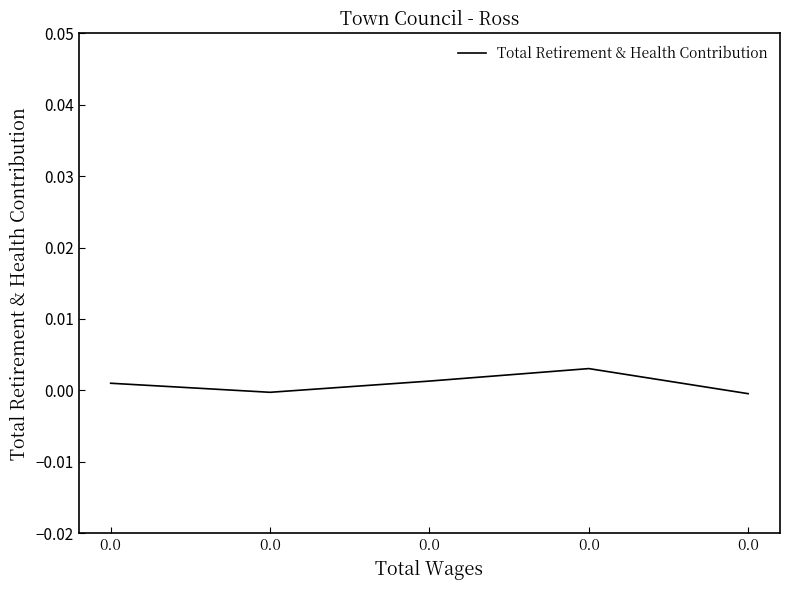

Is this an area chart (filled region under the line)?

No